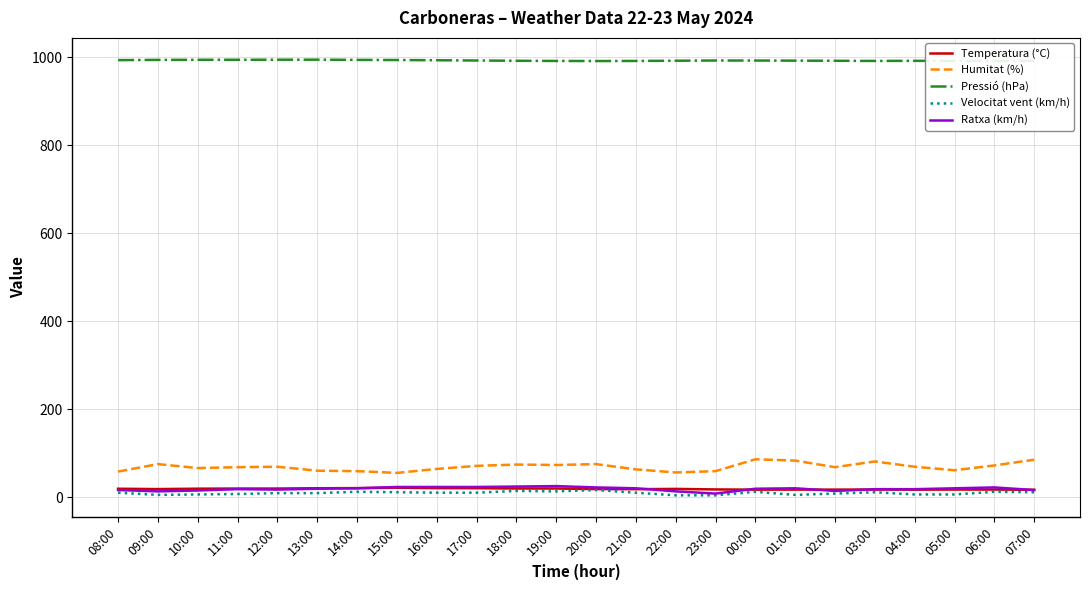

True or false: Temperatura (°C) and Humitat (%) cross at least once.

False